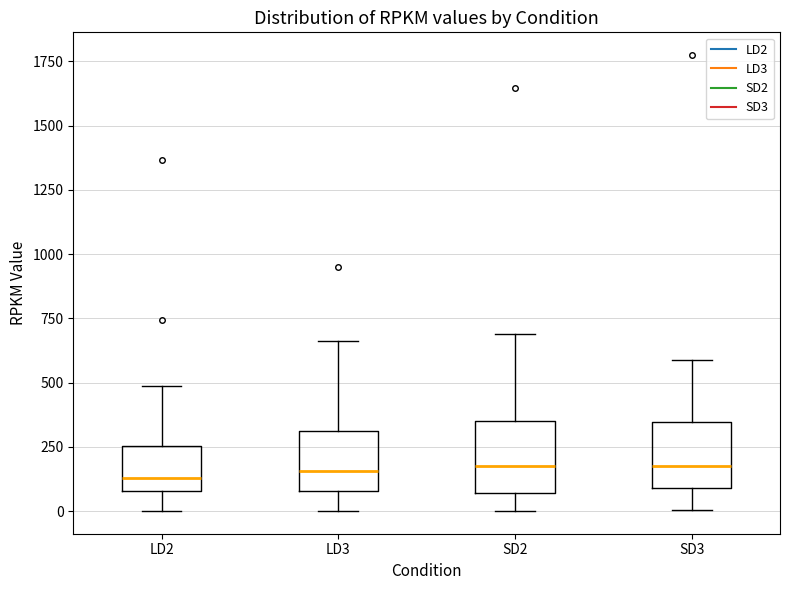

Reading left to right, read every box against the y-axis: the position of its median line, the range the box covers, and the ends of its whiskers. The values are not printed on the chart, so give them approximately, as read against the axis.

LD2: median 150, box 100 to 250, whiskers 0 to 500
LD3: median 150, box 100 to 300, whiskers 0 to 650
SD2: median 200, box 50 to 350, whiskers 0 to 700
SD3: median 150, box 100 to 350, whiskers 0 to 600